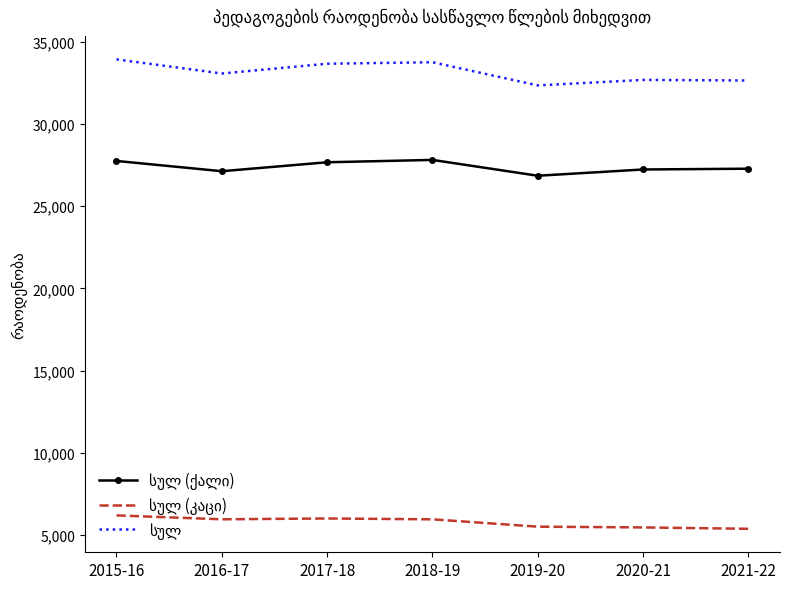

What is the greatest value displayed?

33934